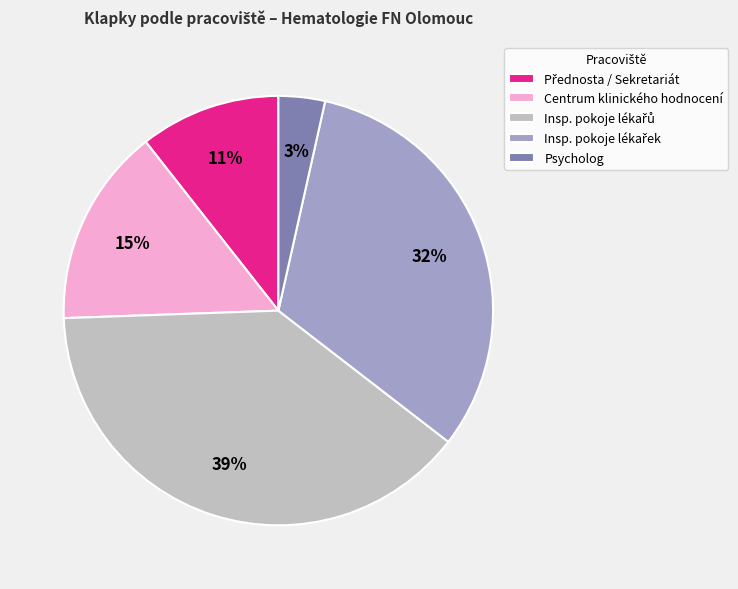

How many slices are in this pie chart?

5